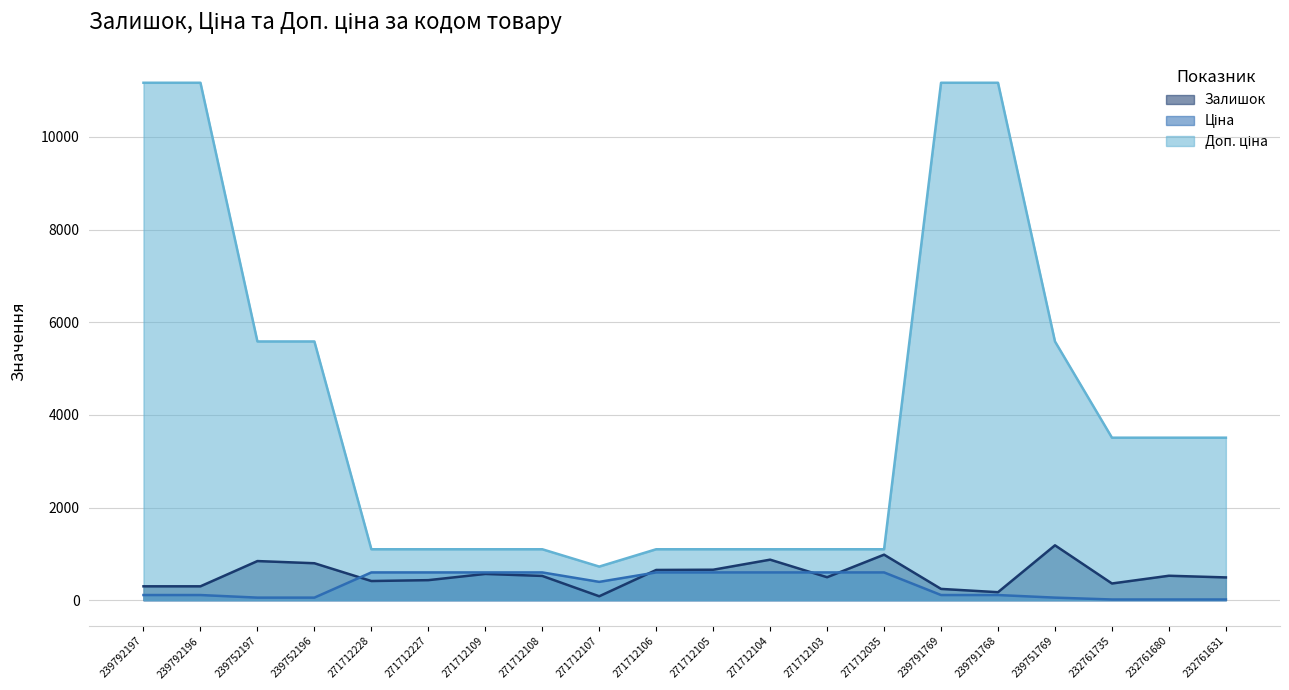

What is the value of the Ціна point at the 9th from the left?

395.9